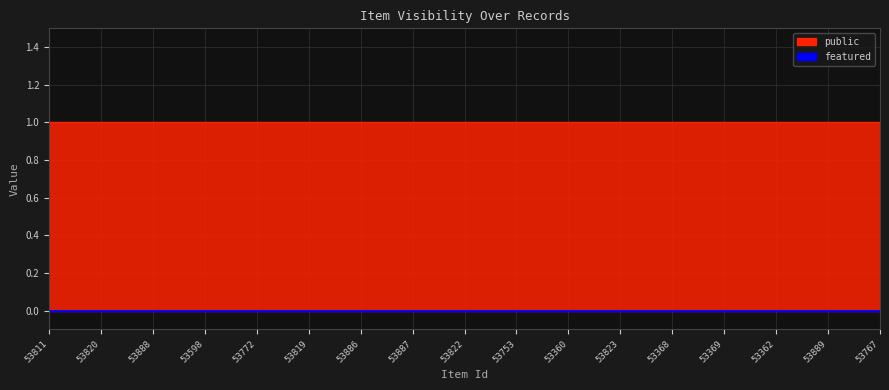

What is the maximum value for public?

1